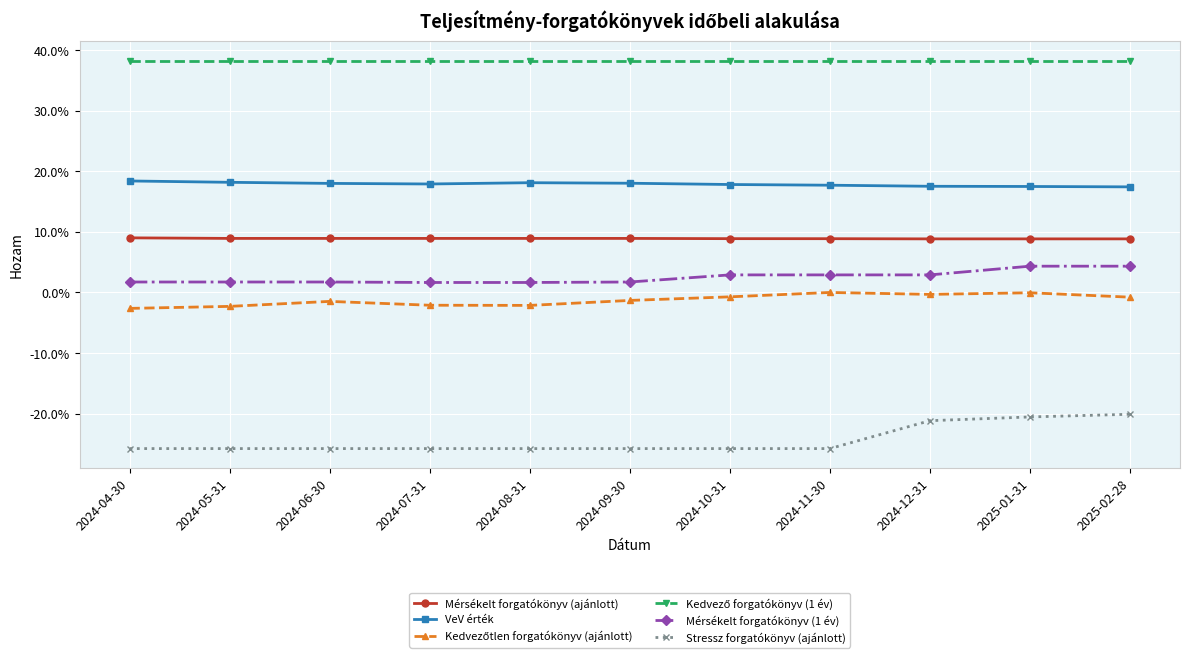

What is the spread (max minus min) of values at 2024-08-31?

0.6